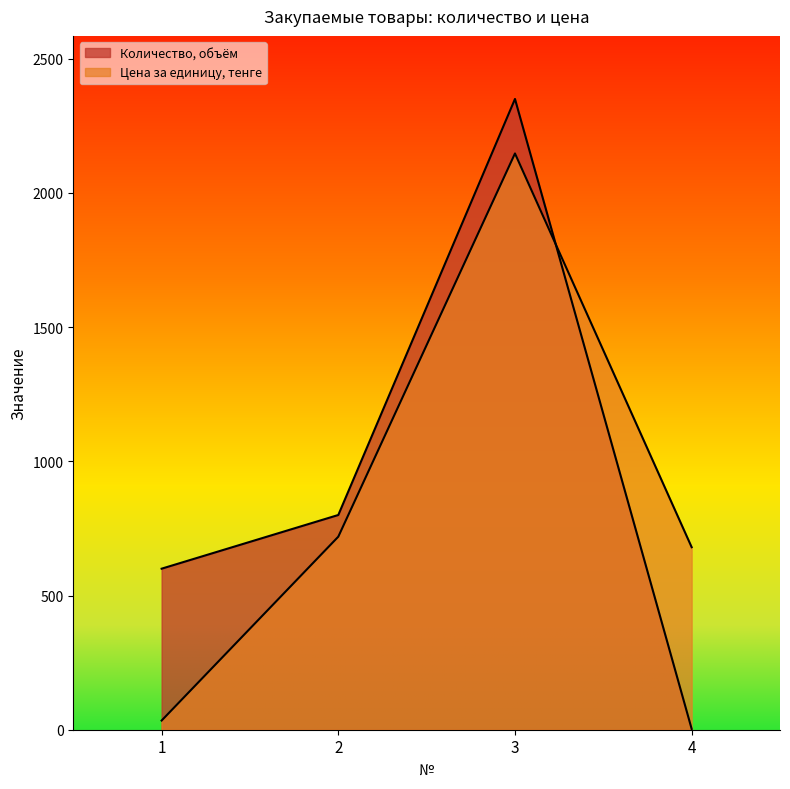

How many interior local peaks does the Количество, объём series have?

1